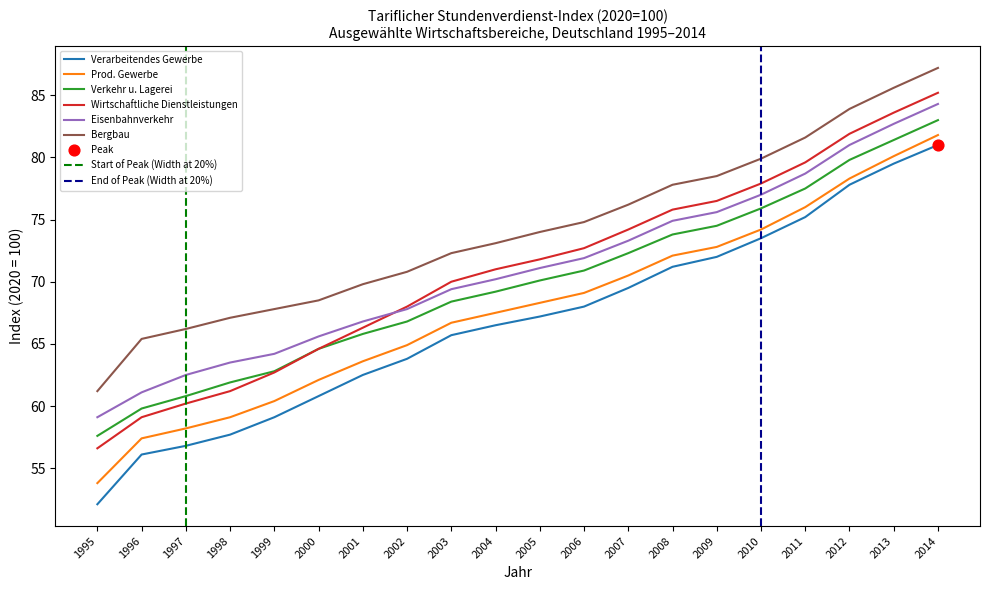

What is the total value across all series at 2008?

445.6